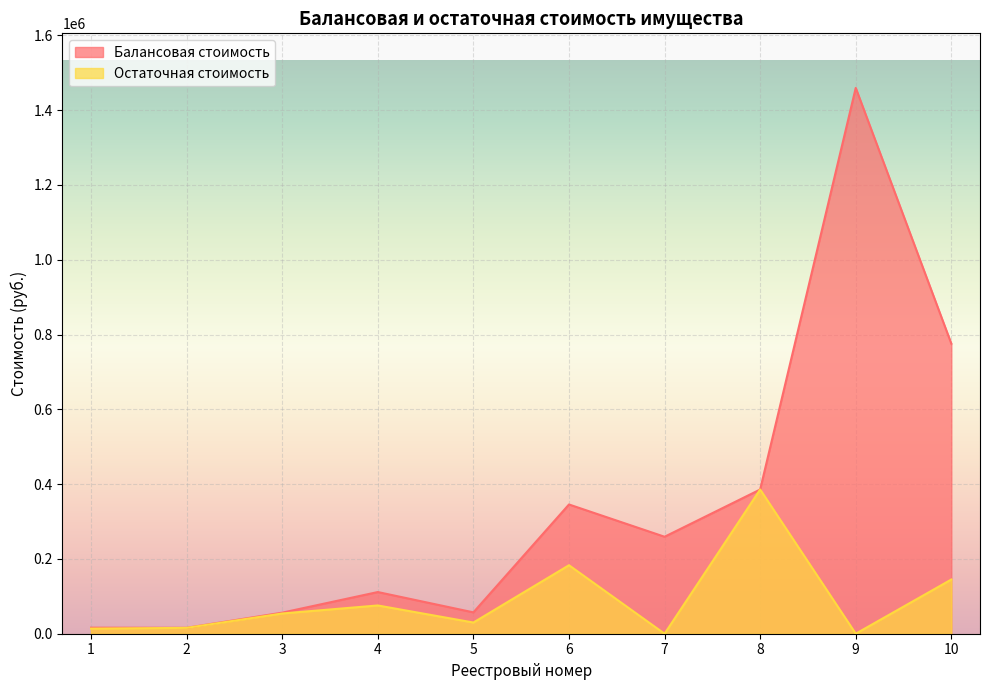

Does the chart display data point markers on the line(s)?

No